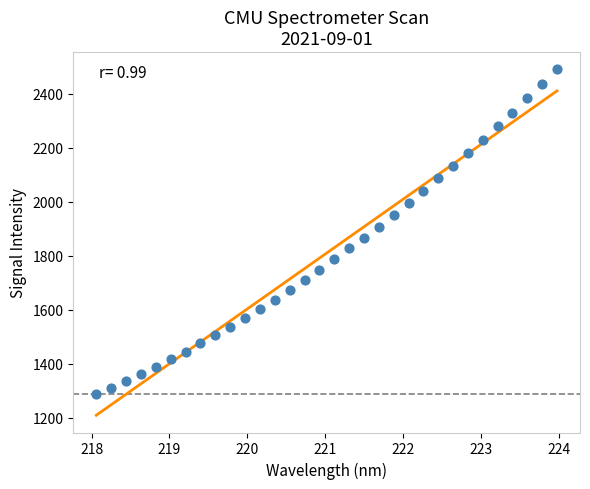

What is the range of X values (max minus min)?

5.9